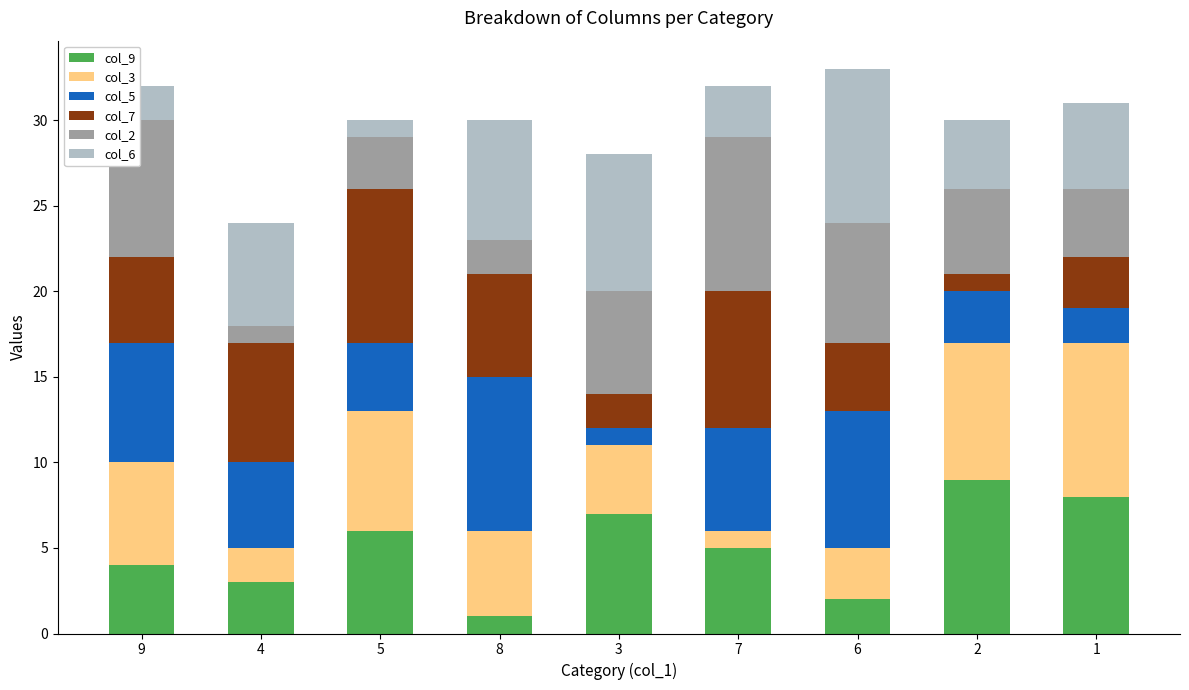

What is the difference between the maximum and minimum values in the col_5 series?

8